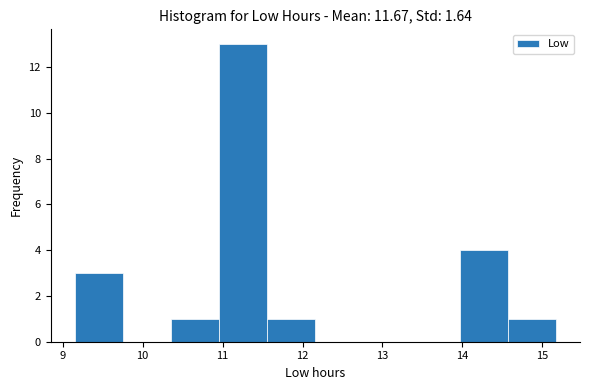

Reading left to right, list every bar in this chart as the range it spans on the x-axis followed by its height. Neither the bar edges nor the heights are printed on the chart, so give them approximately, as read against the axes.

9.2 to 9.8: 3
9.8 to 10.4: 0
10.4 to 11.0: 1
11.0 to 11.6: 13
11.6 to 12.2: 1
12.2 to 12.8: 0
12.8 to 13.4: 0
13.4 to 14.0: 0
14.0 to 14.6: 4
14.6 to 15.2: 1